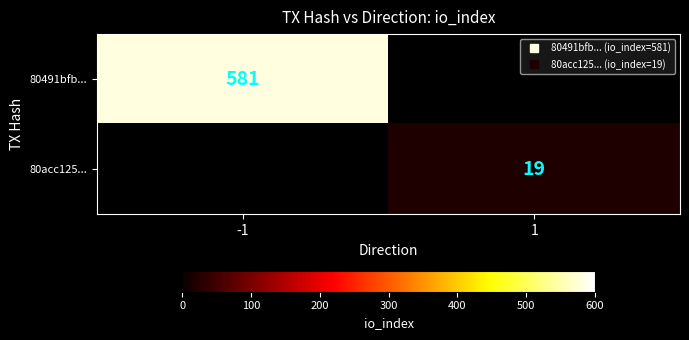

The 80491bfb... series shows 581 at -1. True or false?

True